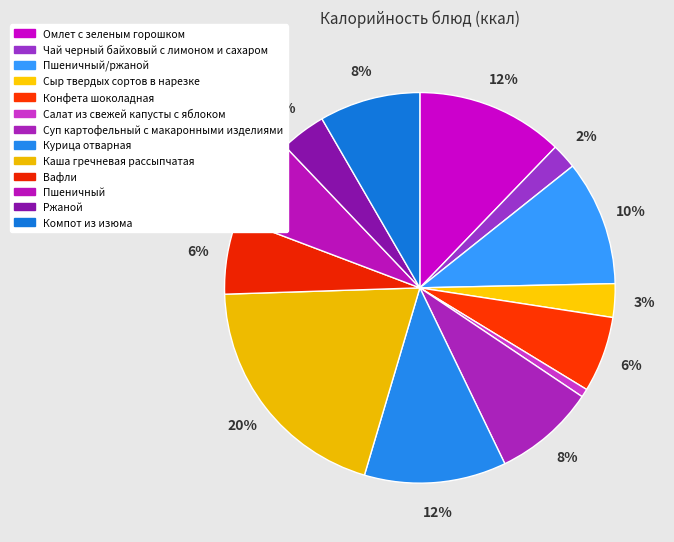

What is the largest slice in the pie chart?

Каша гречневая рассыпчатая